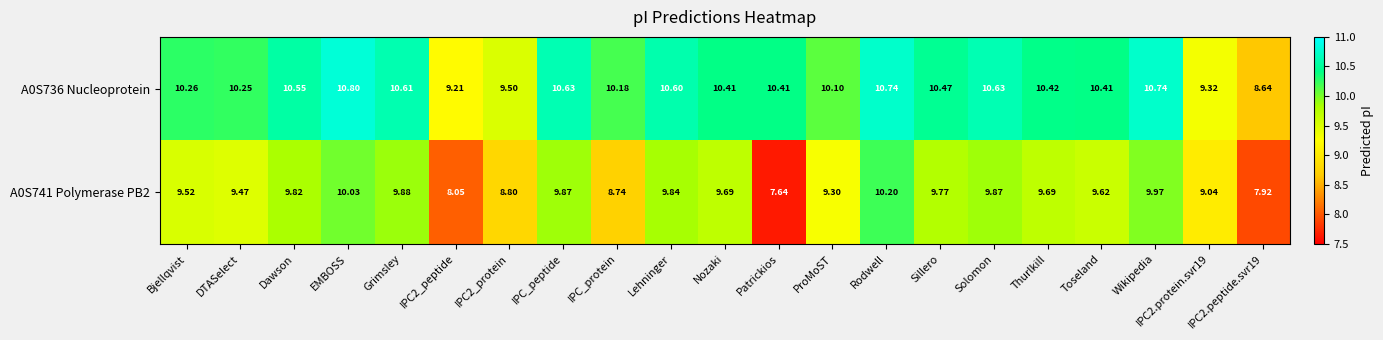

At which label does A0S741 Polymerase PB2 reach its minimum?

Patrickios